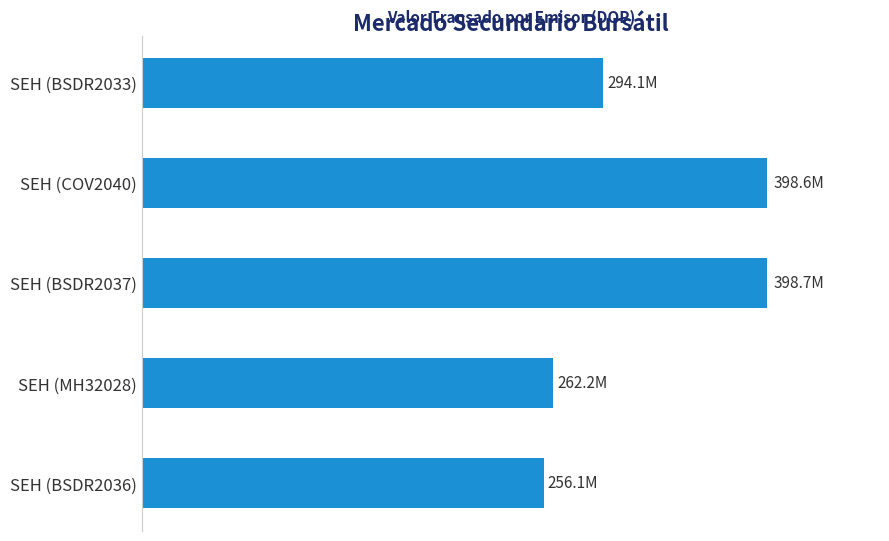

Rank the categories by value from lowest to highest.

SEH (BSDR2036), SEH (MH32028), SEH (BSDR2033), SEH (COV2040), SEH (BSDR2037)